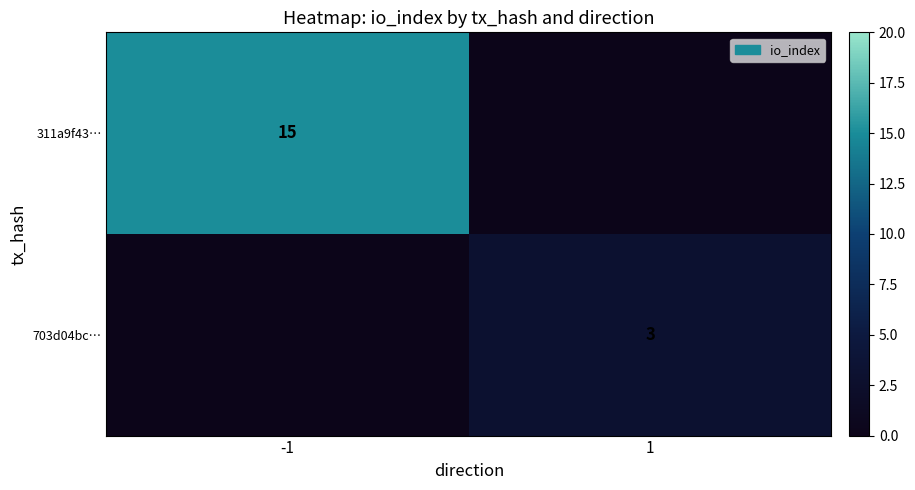

True or false: 703d04bc… has a value of 3 at 1.

True